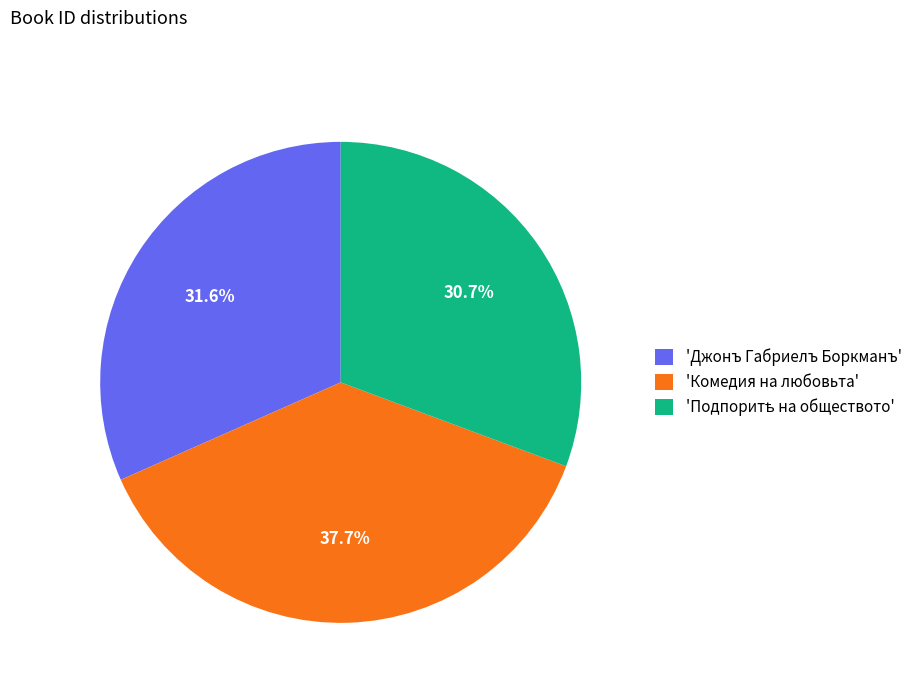

What percentage is NOT represented by 'Комедия на любовьта'?

62.3%